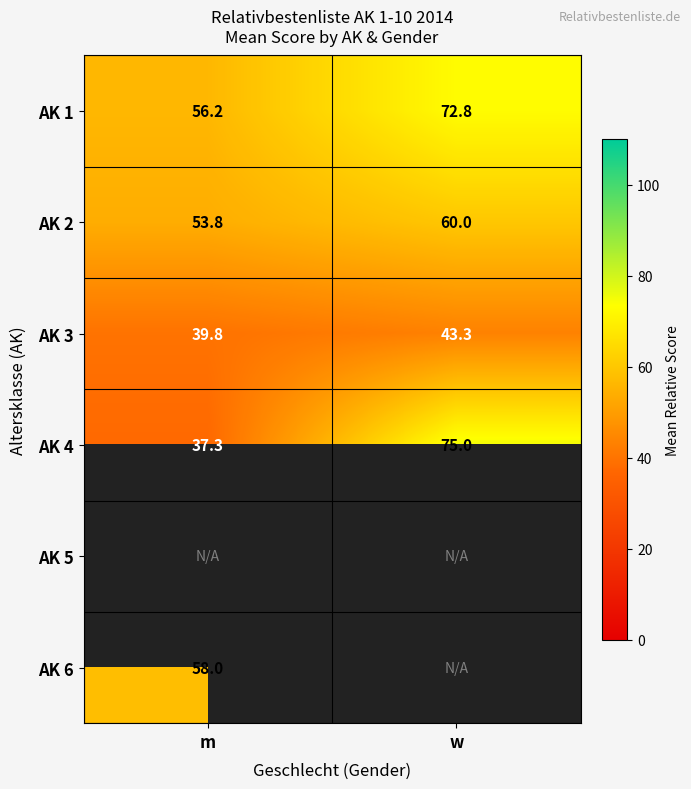

What is the sum of the AK 2 values at m and w?

113.8